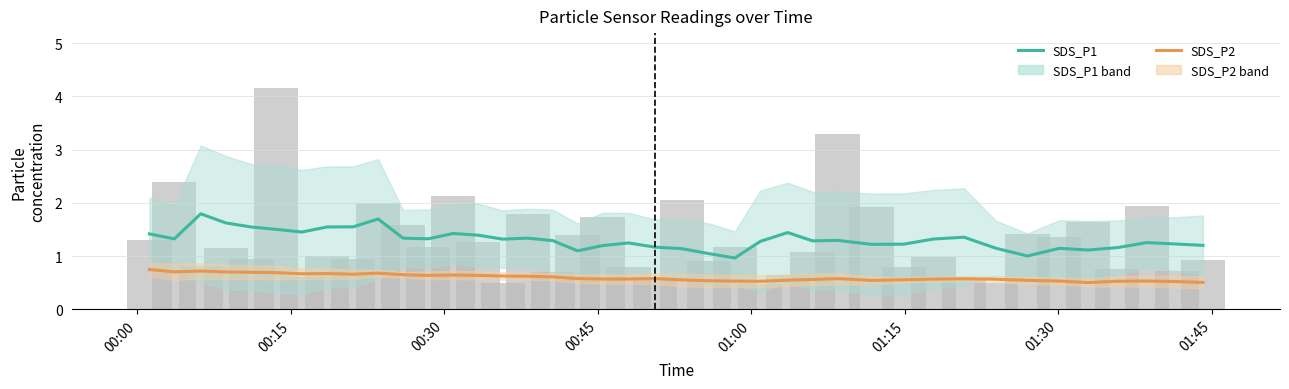

How many bars are there in each group?

2